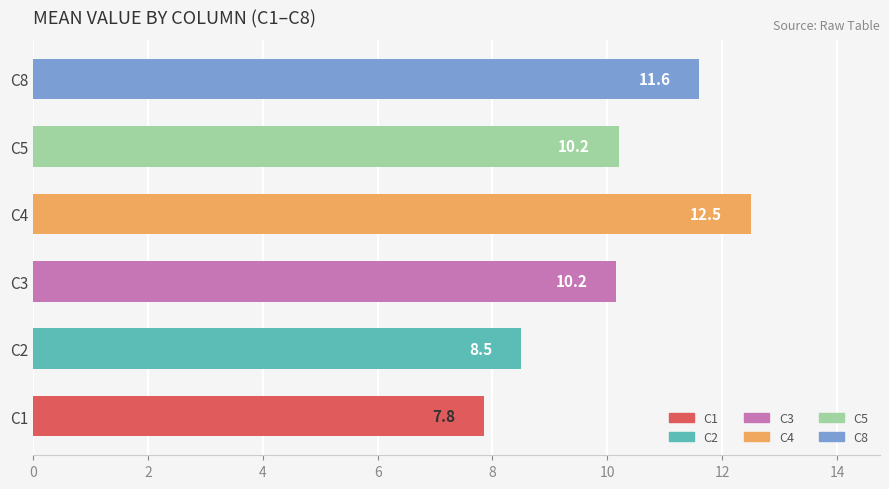

Between 13 and 18, which is larger?

18